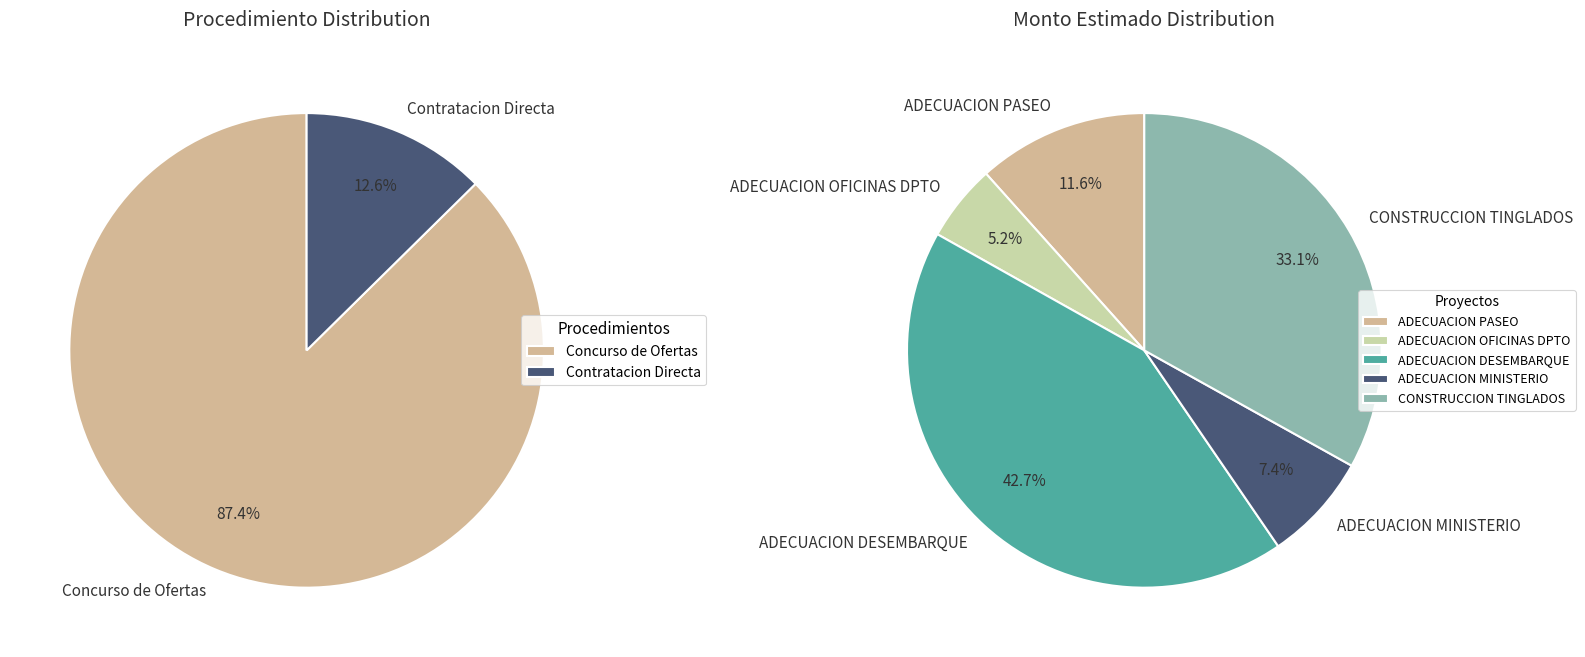

Count the number of slices in the pie.

5